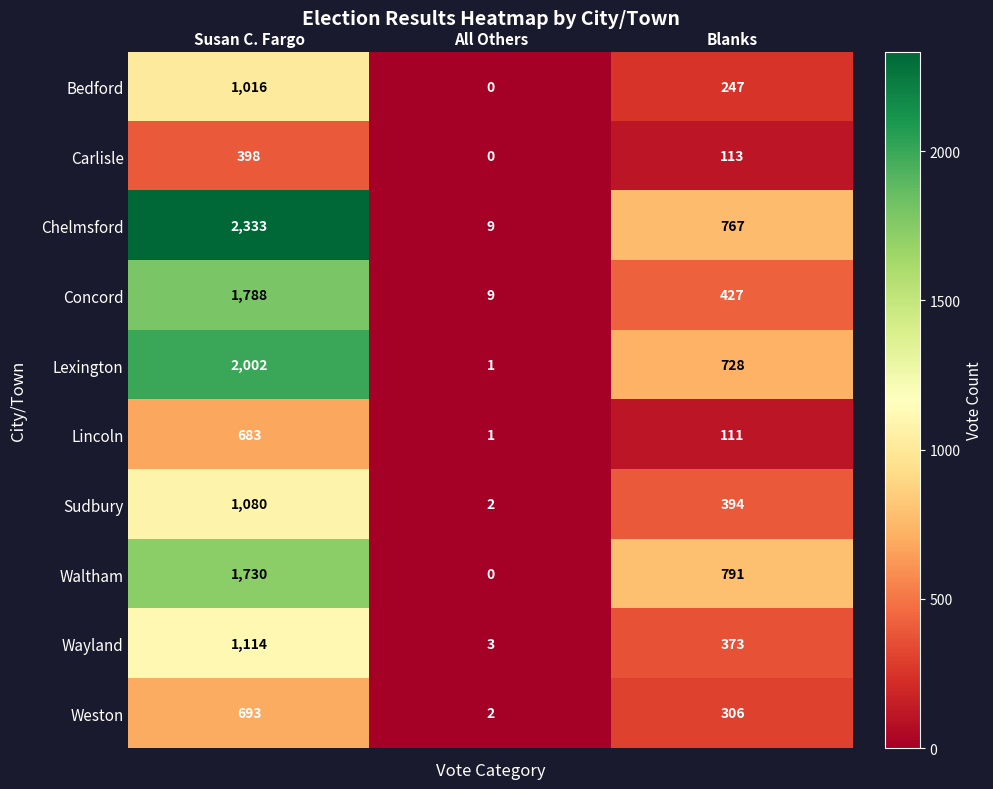

Reading right to left, list all the values displayed in this chart.

Bedford: 247	0	1016
Carlisle: 113	0	398
Chelmsford: 767	9	2333
Concord: 427	9	1788
Lexington: 728	1	2002
Lincoln: 111	1	683
Sudbury: 394	2	1080
Waltham: 791	0	1730
Wayland: 373	3	1114
Weston: 306	2	693